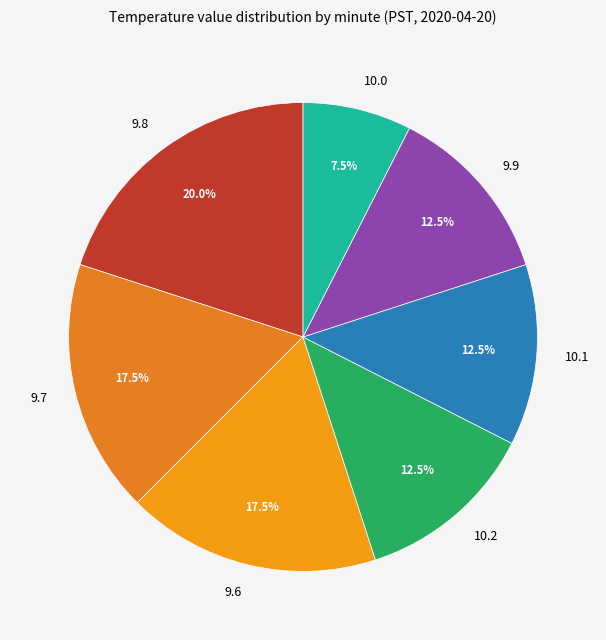

Combined, do 10.0 and 9.8 account for over 50%?

No